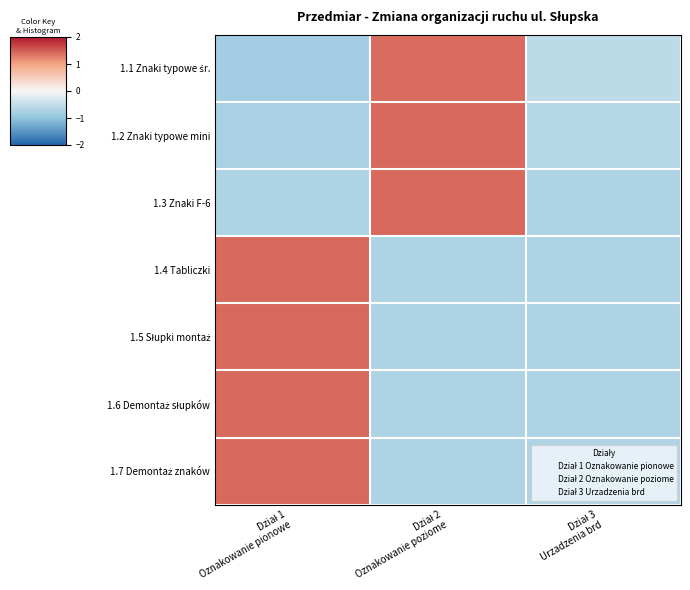

Which has a higher value, Dział 2
Oznakowanie poziome or Dział 3
Urzadzenia brd?

Dział 2
Oznakowanie poziome